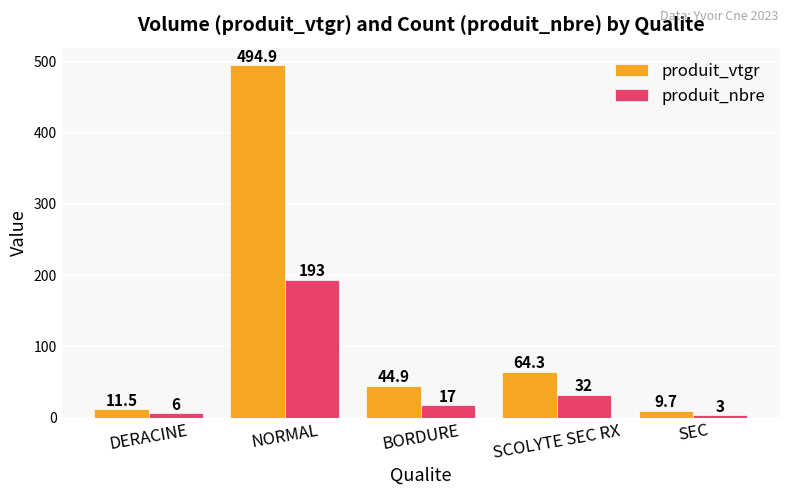

How many series are shown in this chart?

2